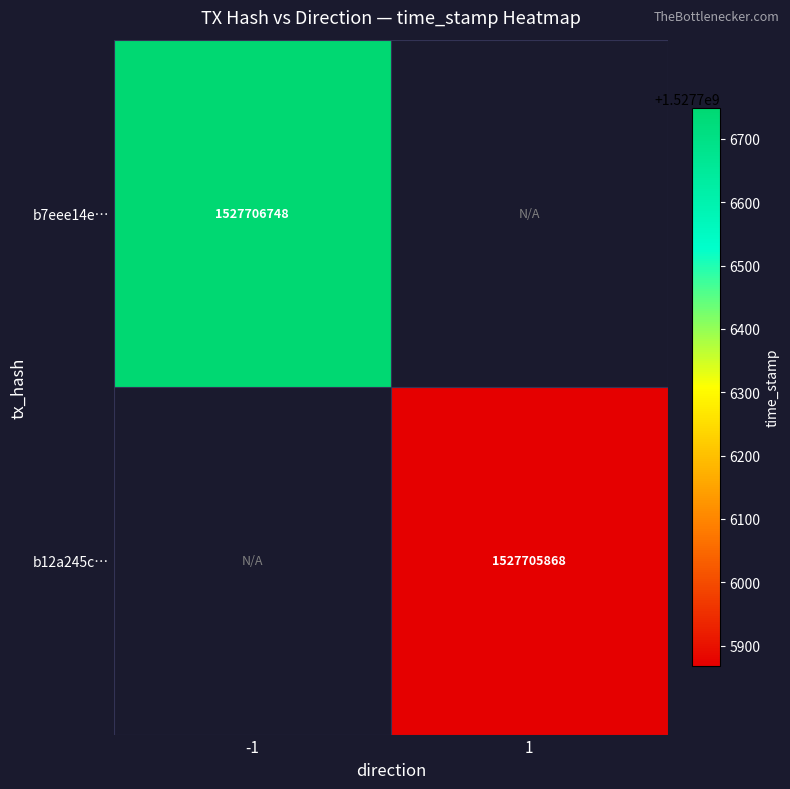

At how many categories does at least one series exceed 654688862?

2